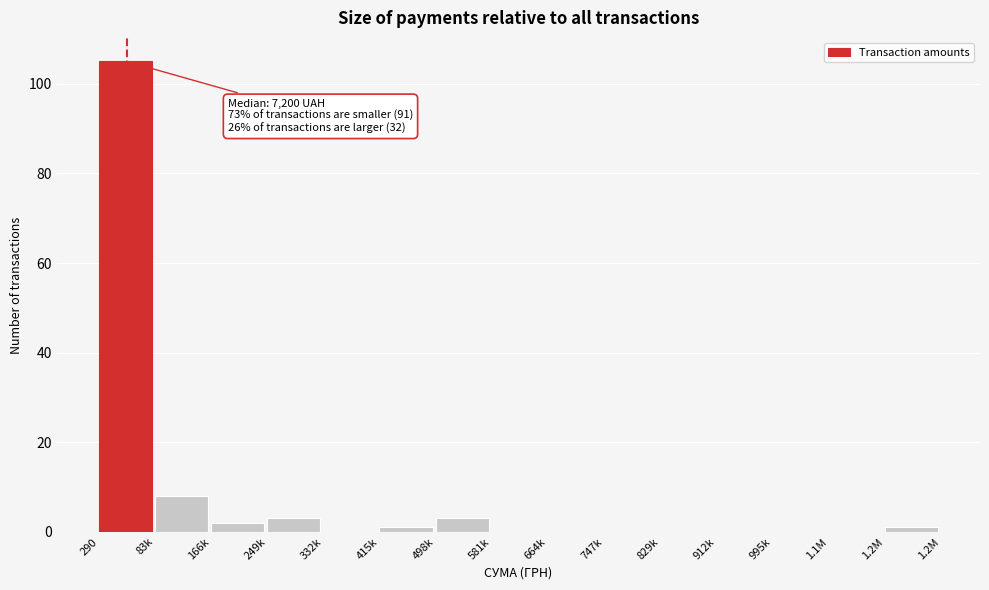

Reading left to right, extract all data points from this chart.

290=105	83k=8	166k=2	249k=3	332k=0	415k=1	498k=3	581k=0	664k=0	747k=0	829k=0	912k=0	995k=0	1.1M=0	1.2M=1